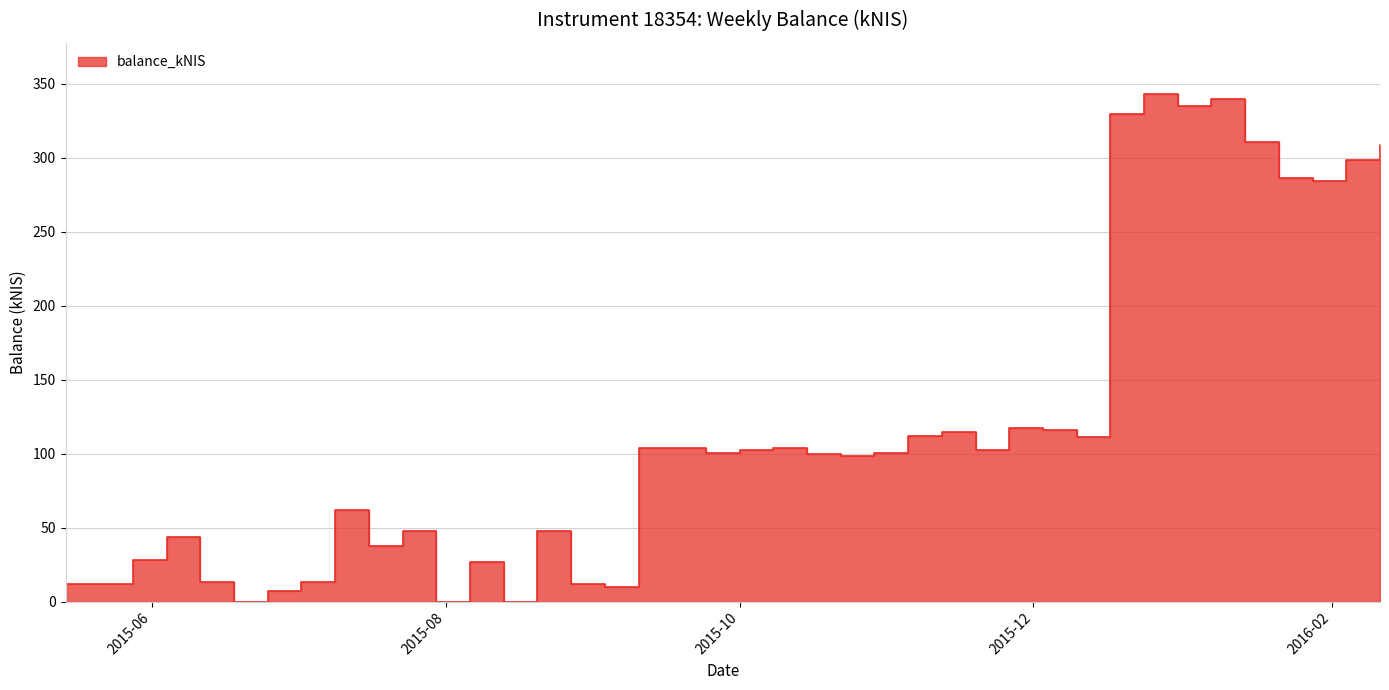

At which label is the value closest to 171?

2015-11-26